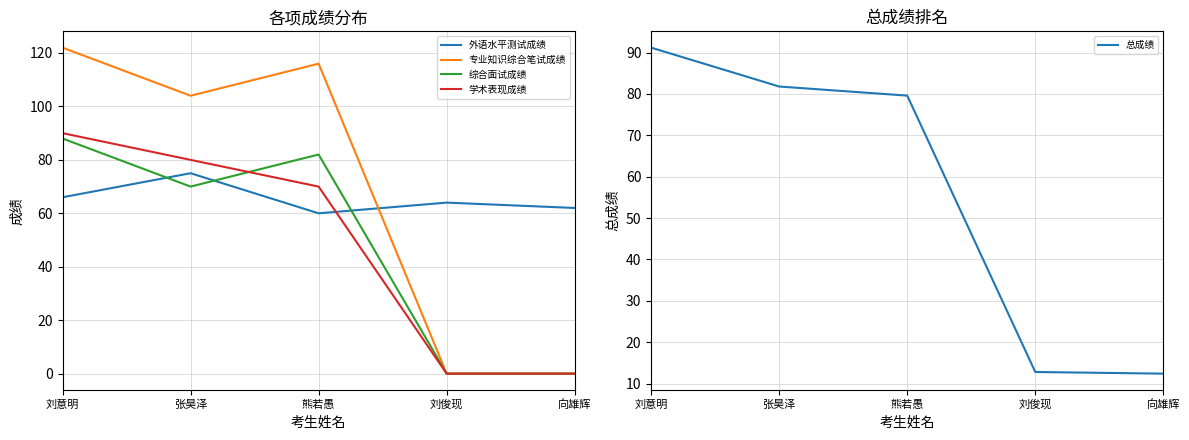

What is the sum of all 综合面试成绩 values?

240